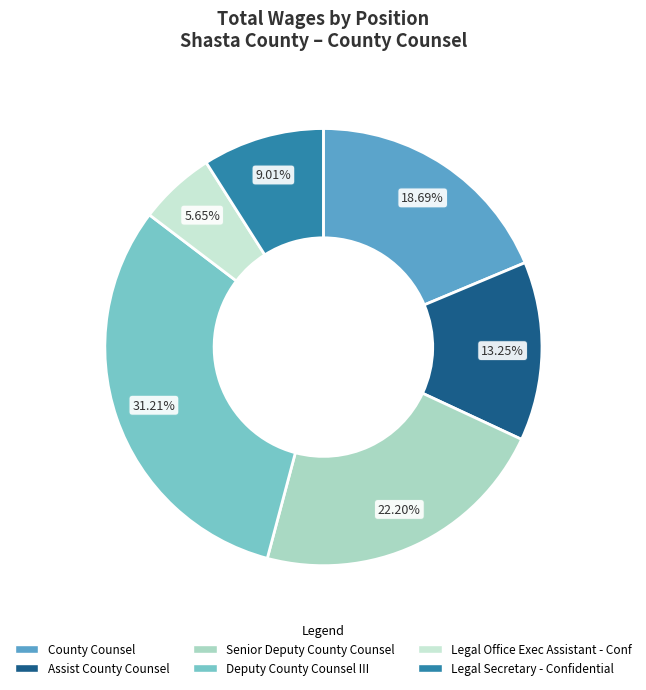

To the nearest percent, what is the combined percentage of Deputy County Counsel III and Legal Secretary - Confidential?

40%